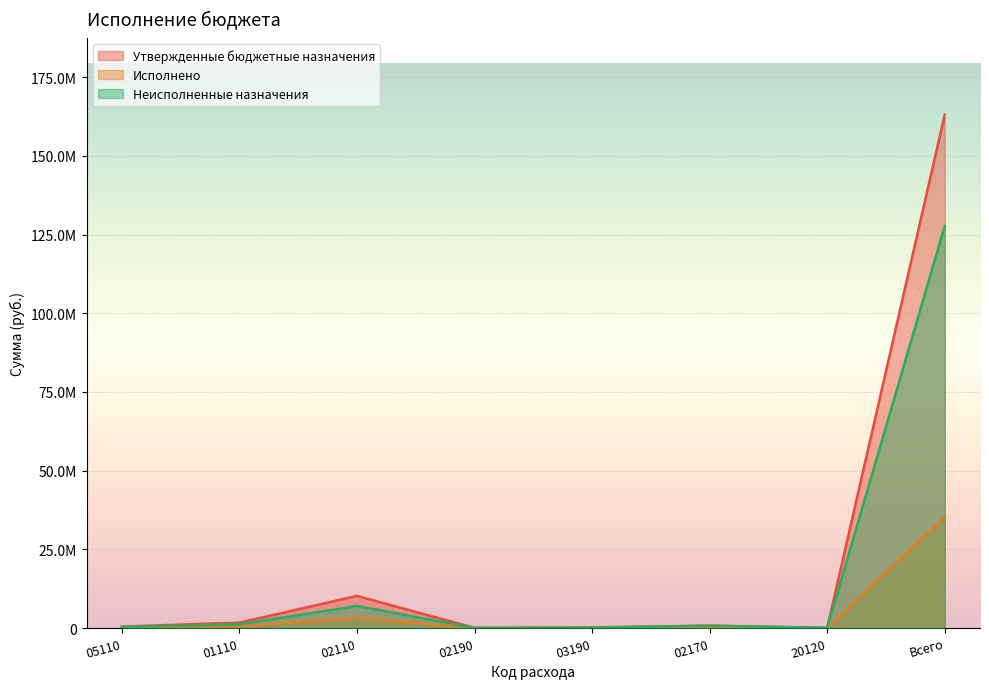

What is the maximum value for Утвержденные бюджетные назначения?

163056691.3